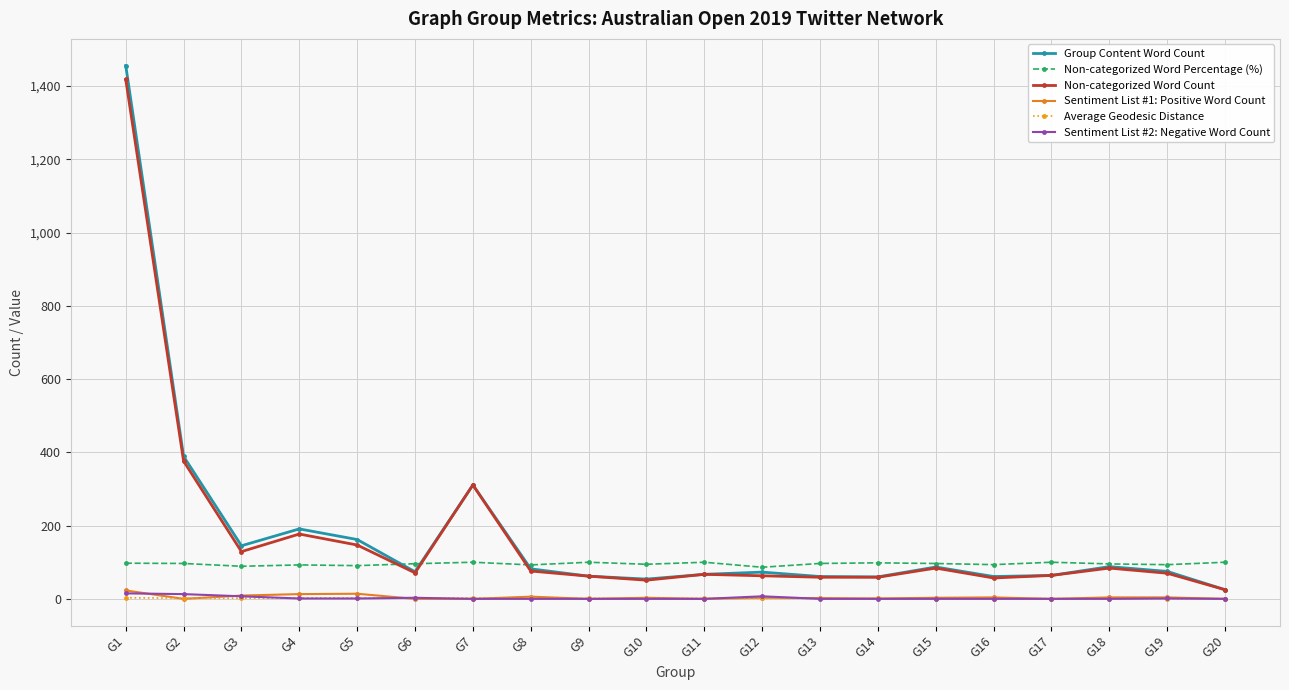

True or false: Sentiment List #1: Positive Word Count and Non-categorized Word Percentage (%) cross at least once.

False